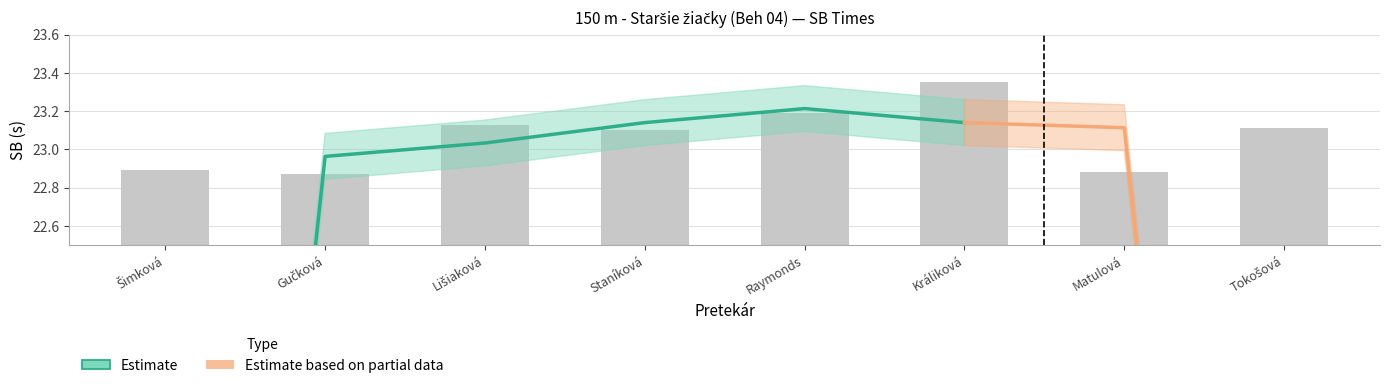

What is the label of the 7th bar from the right?

Gučková